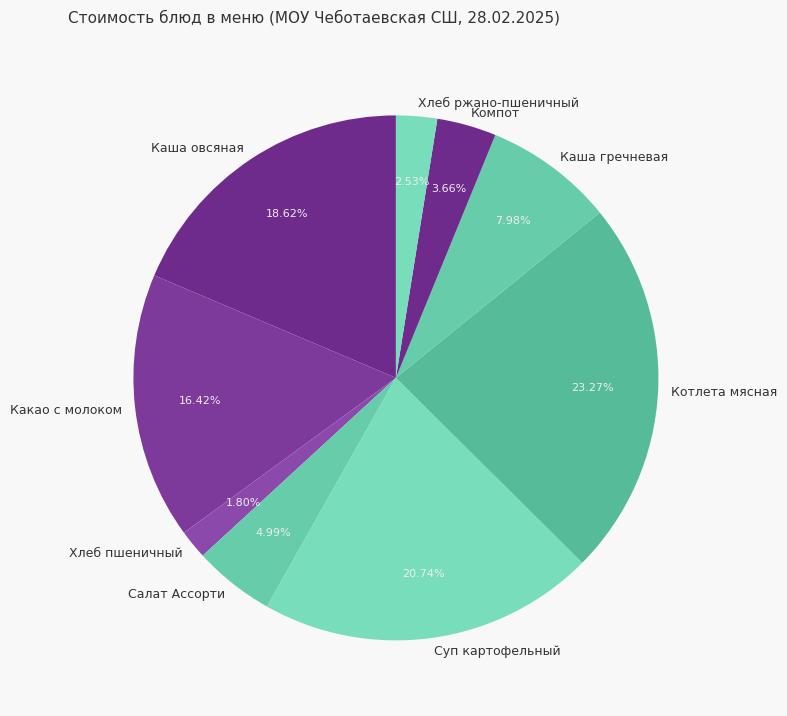

What portion of the pie excludes Суп картофельный?

79.3%